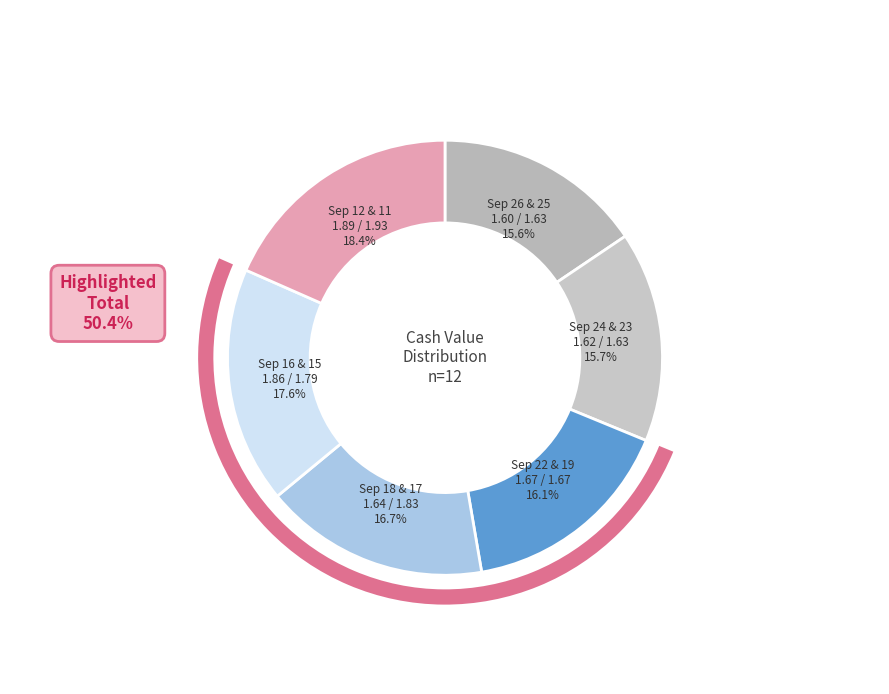

Rank the categories by value from lowest to highest.

2025-09-26, 2025-09-24, 2025-09-25, 2025-09-23, 2025-09-18, 2025-09-22, 2025-09-19, 2025-09-15, 2025-09-17, 2025-09-16, 2025-09-12, 2025-09-11